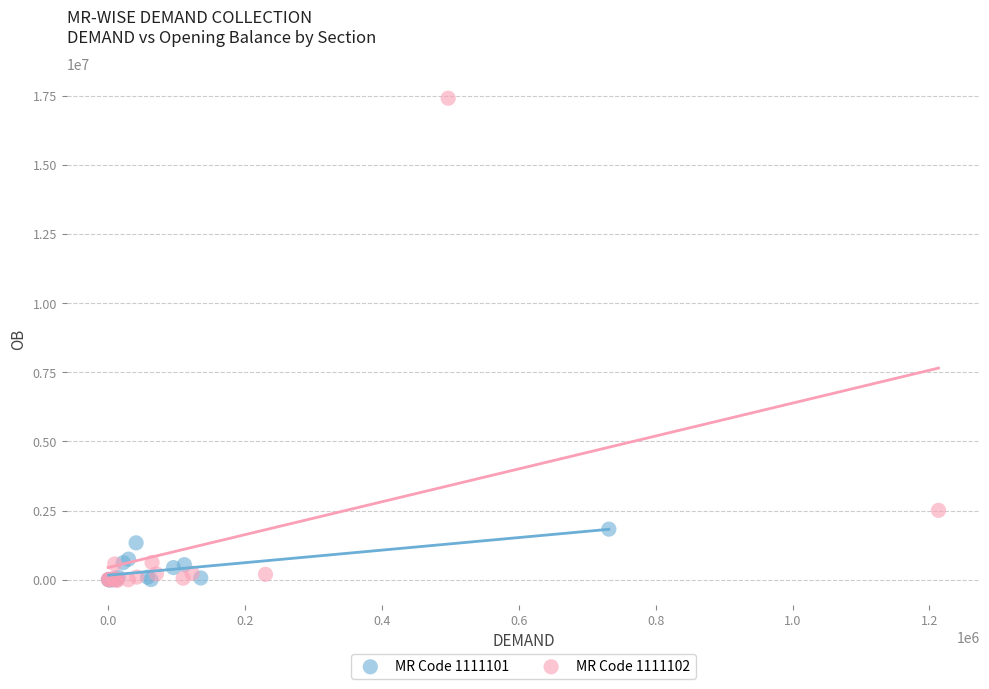

Which series reaches the maximum Y coordinate?

MR Code 1111102